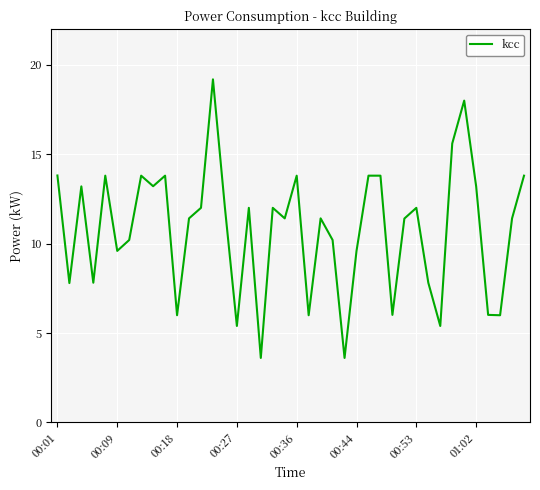

What is the sum of all values?

430.8